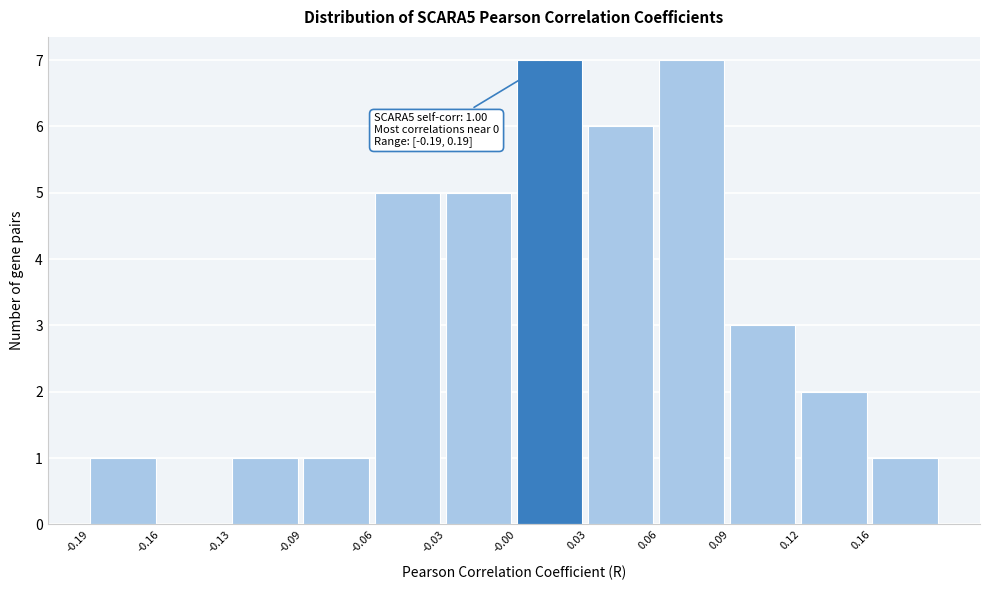

Reading left to right, extract all data points from this chart.

-0.19=1	-0.16=0	-0.13=1	-0.09=1	-0.06=5	-0.03=5	-0.00=7	0.03=6	0.06=7	0.09=3	0.12=2	0.16=1